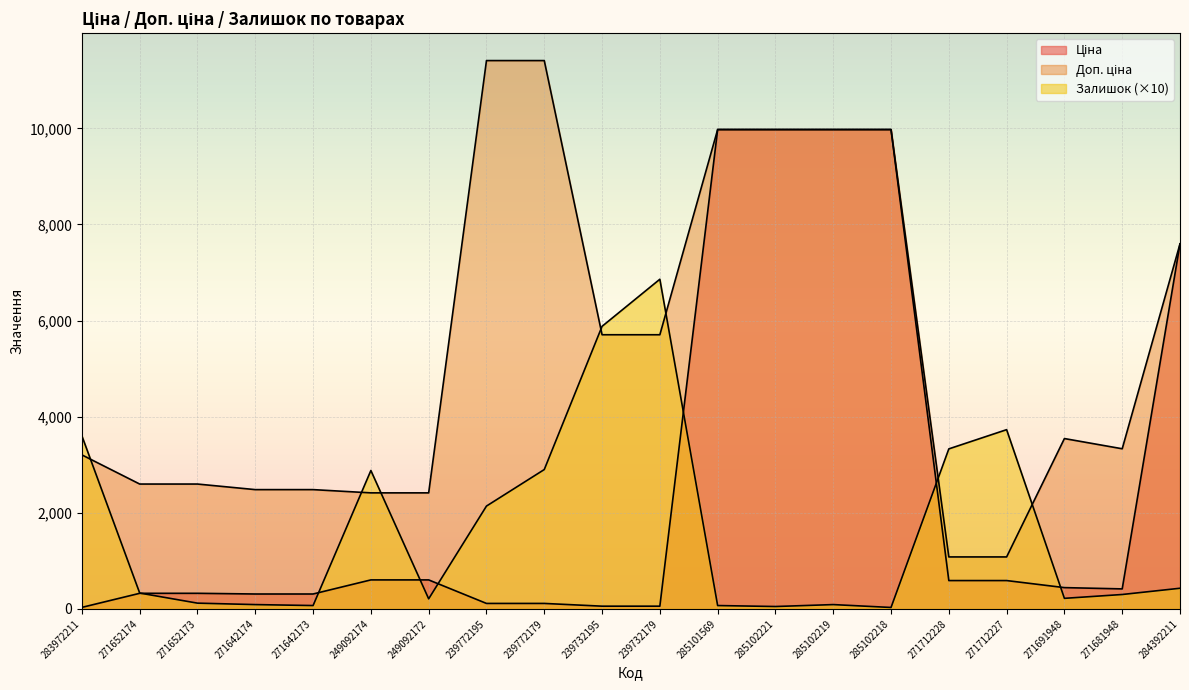

How many lines are shown in the chart?

3